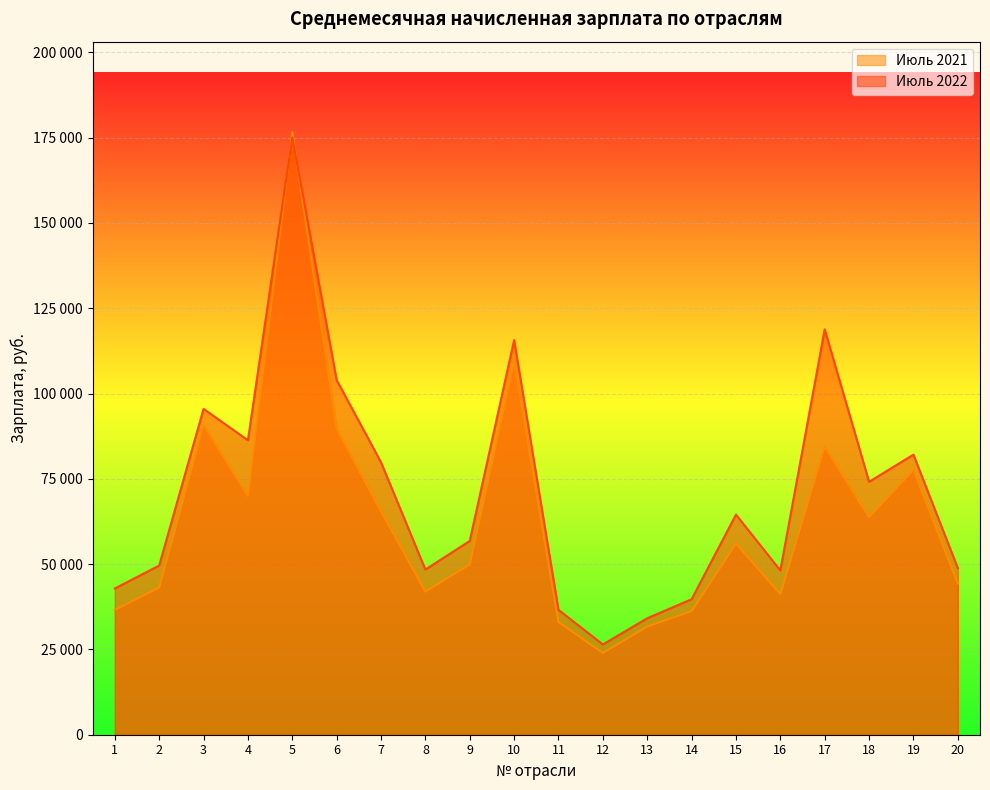

The Июль 2022 series shows 107168.2 at 18. True or false?

False